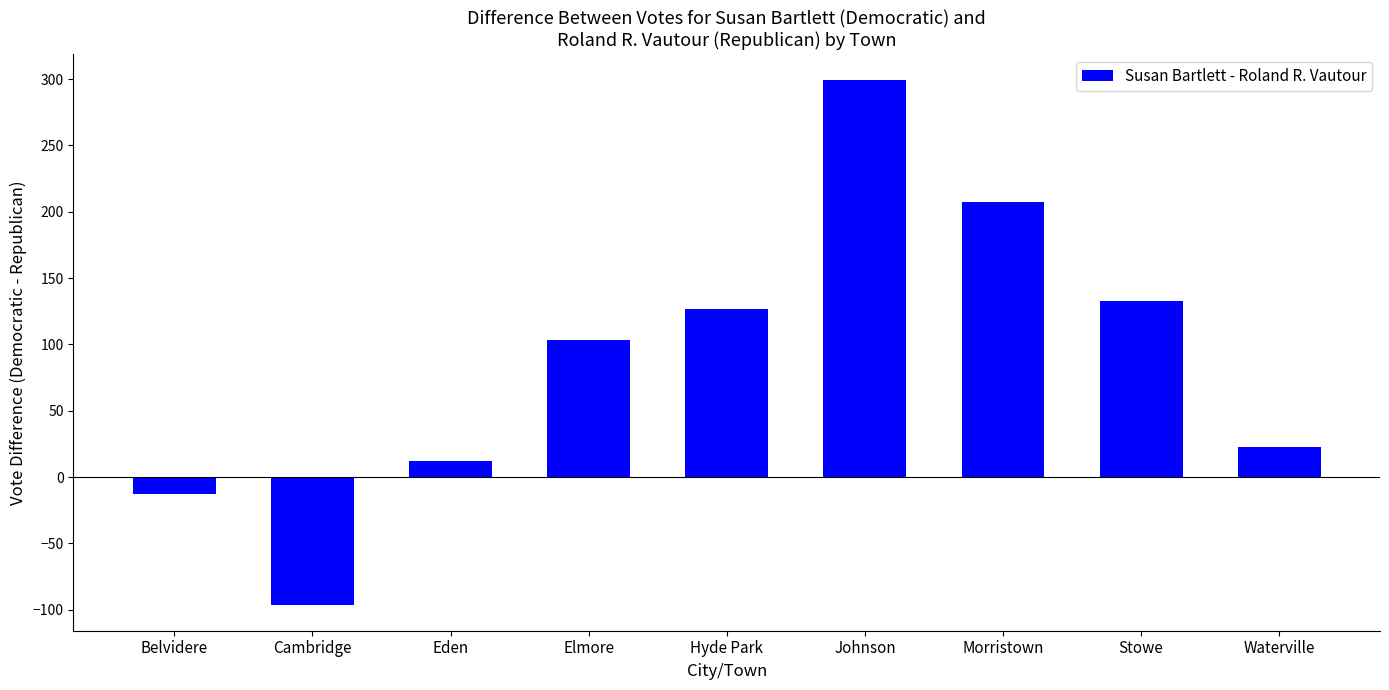

Which label corresponds to the smallest value in the chart?

Cambridge